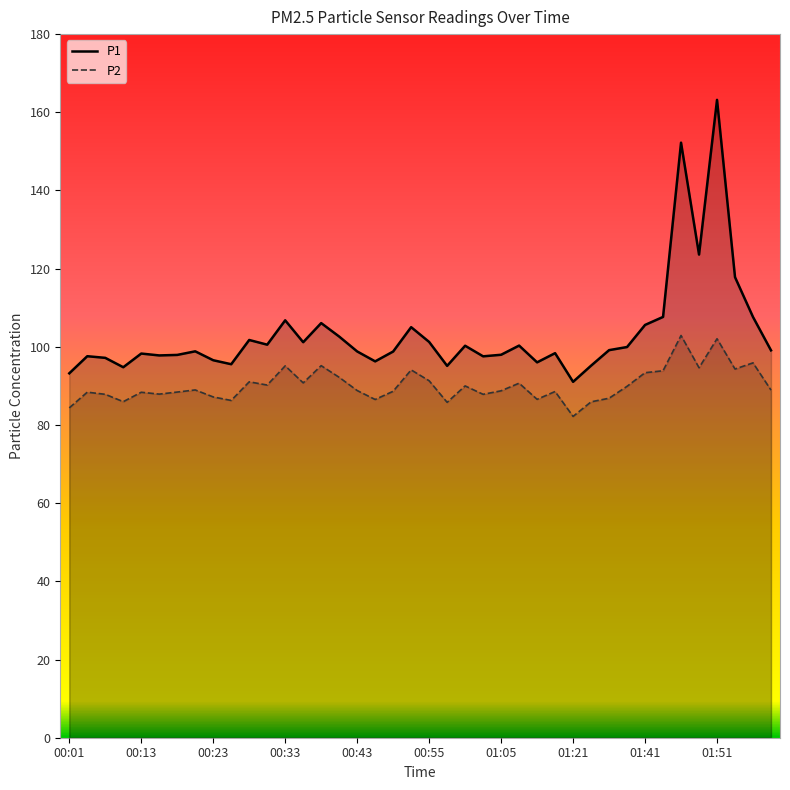

What position from the left is 00:47?

19